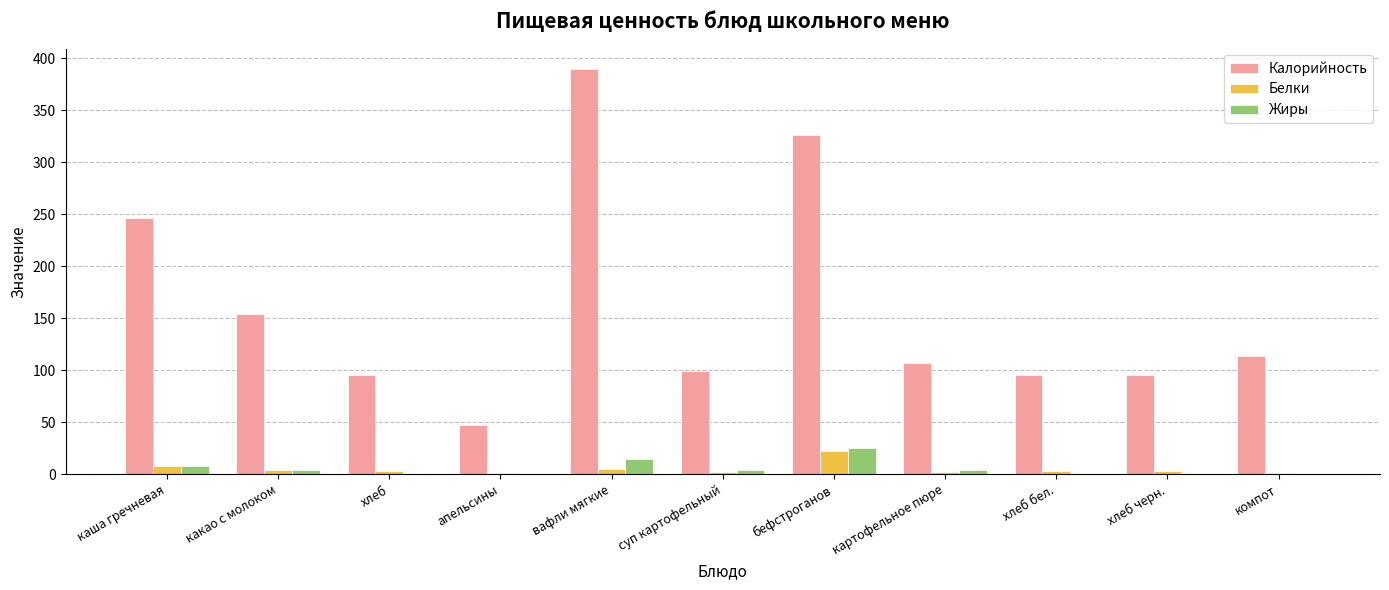

Between каша гречневая and апельсины, which series saw the biggest shift?

Калорийность